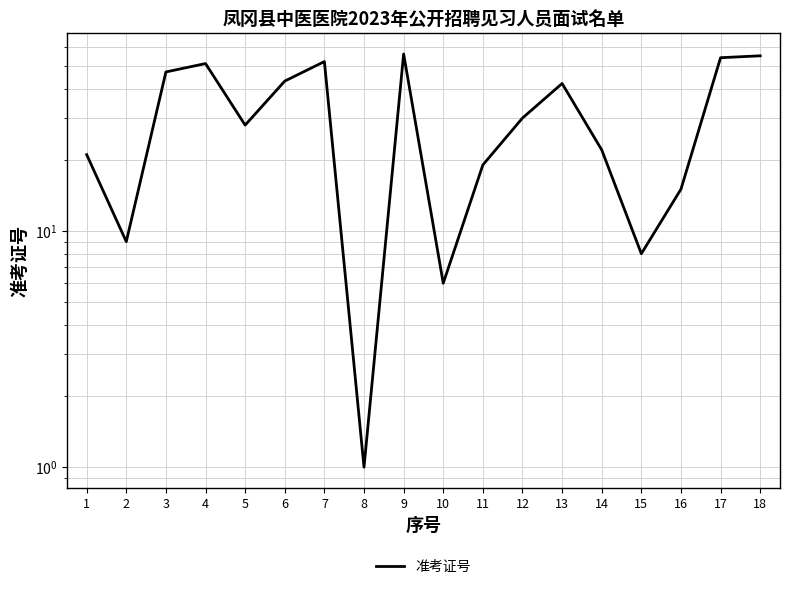

Reading right to left, list all the values displayed in this chart.

18=55	17=54	16=15	15=8	14=22	13=42	12=30	11=19	10=6	9=56	8=1	7=52	6=43	5=28	4=51	3=47	2=9	1=21